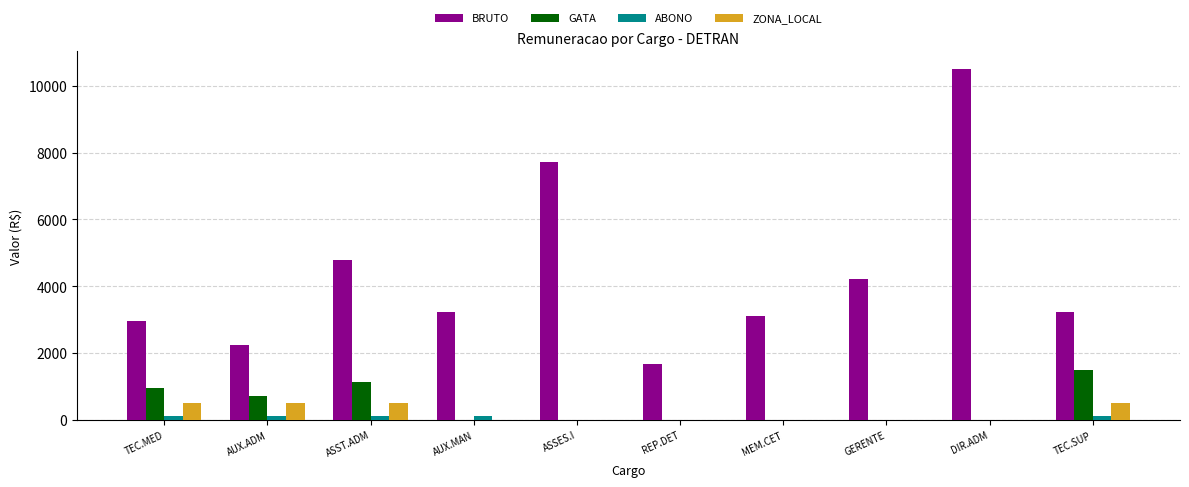

The value of BRUTO at DIR.ADM is 2601.9. True or false?

False